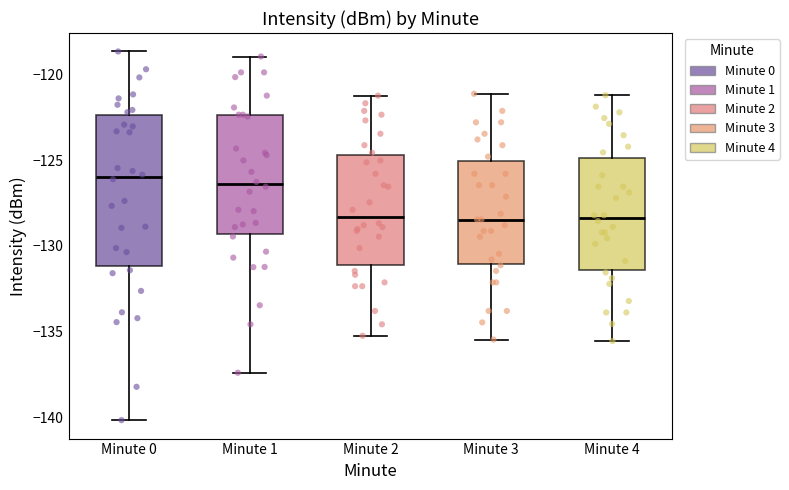

Reading left to right, read every box against the y-axis: the position of its median line, the range the box covers, and the ends of its whiskers. The values are not printed on the chart, so give them approximately, as read against the axis.

Minute 0: median -126.0, box -131.0 to -122.5, whiskers -140.0 to -118.5
Minute 1: median -126.5, box -129.5 to -122.5, whiskers -137.5 to -119.0
Minute 2: median -128.5, box -131.0 to -124.5, whiskers -135.0 to -121.0
Minute 3: median -128.5, box -131.0 to -125.0, whiskers -135.5 to -121.0
Minute 4: median -128.5, box -131.5 to -125.0, whiskers -135.5 to -121.0